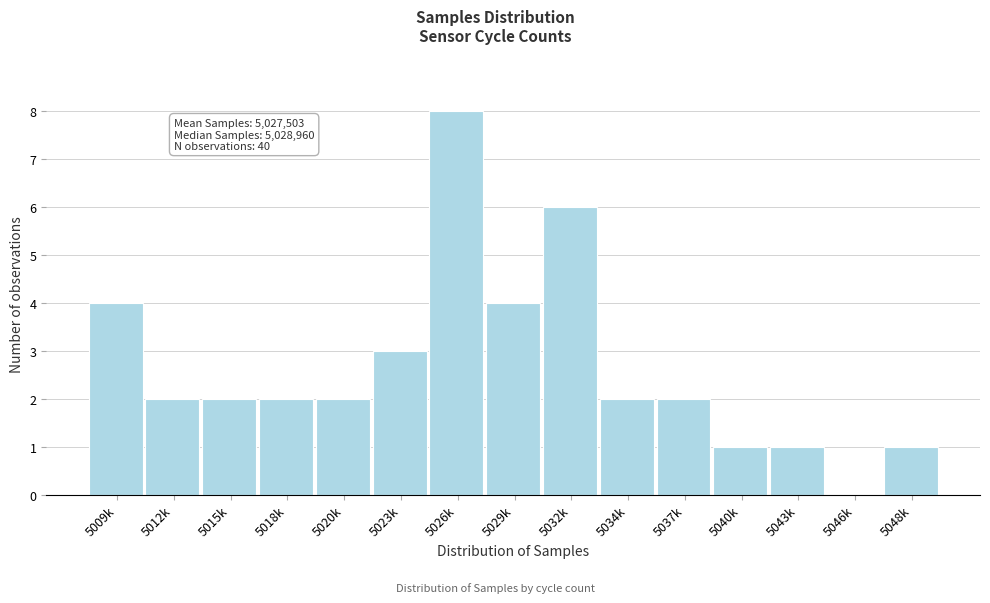

Reading right to left, list all the values displayed in this chart.

5048k=1	5046k=0	5043k=1	5040k=1	5037k=2	5034k=2	5032k=6	5029k=4	5026k=8	5023k=3	5020k=2	5018k=2	5015k=2	5012k=2	5009k=4